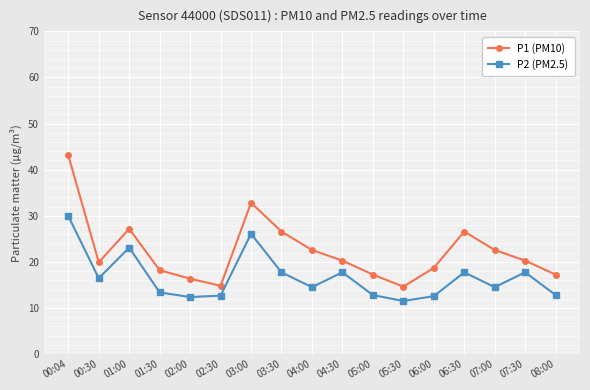

Where does the P2 (PM2.5) series first go above 14?

00:04